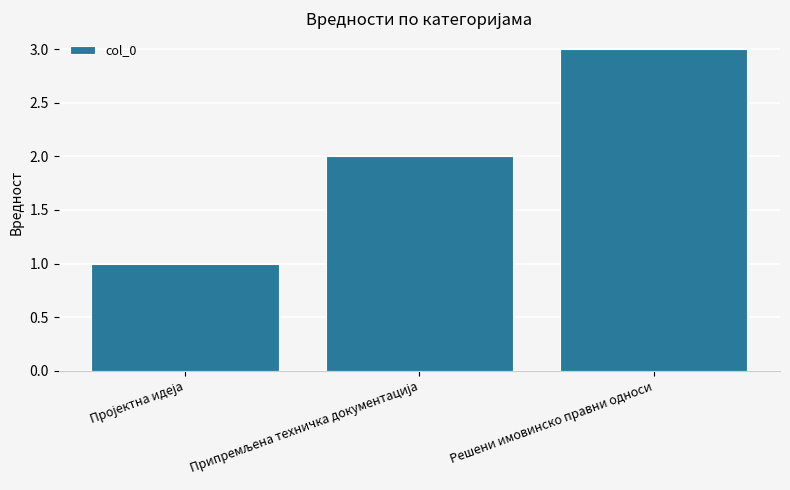

How many bars are there in total?

3